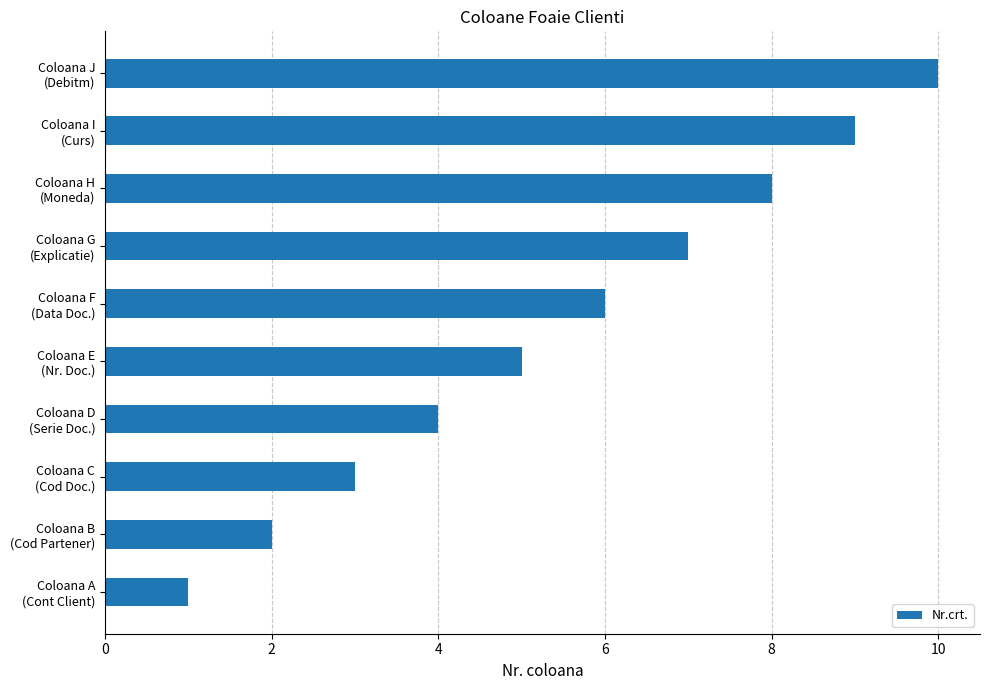

What is the sum of all values?

55